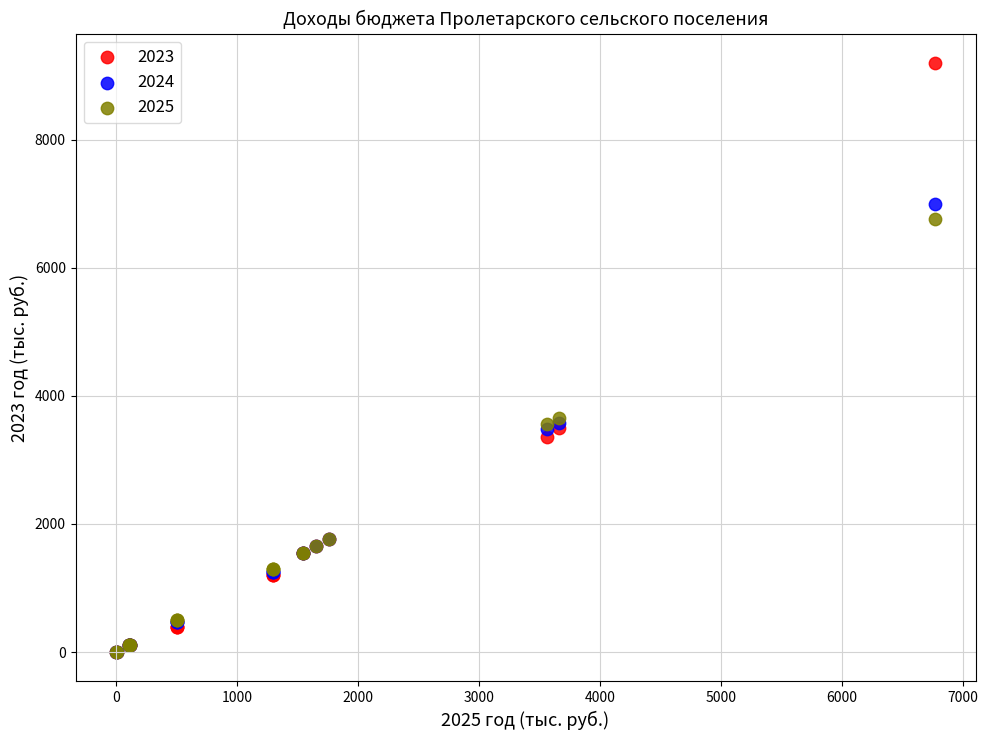

What are all the series names shown in the legend?

2023, 2024, 2025